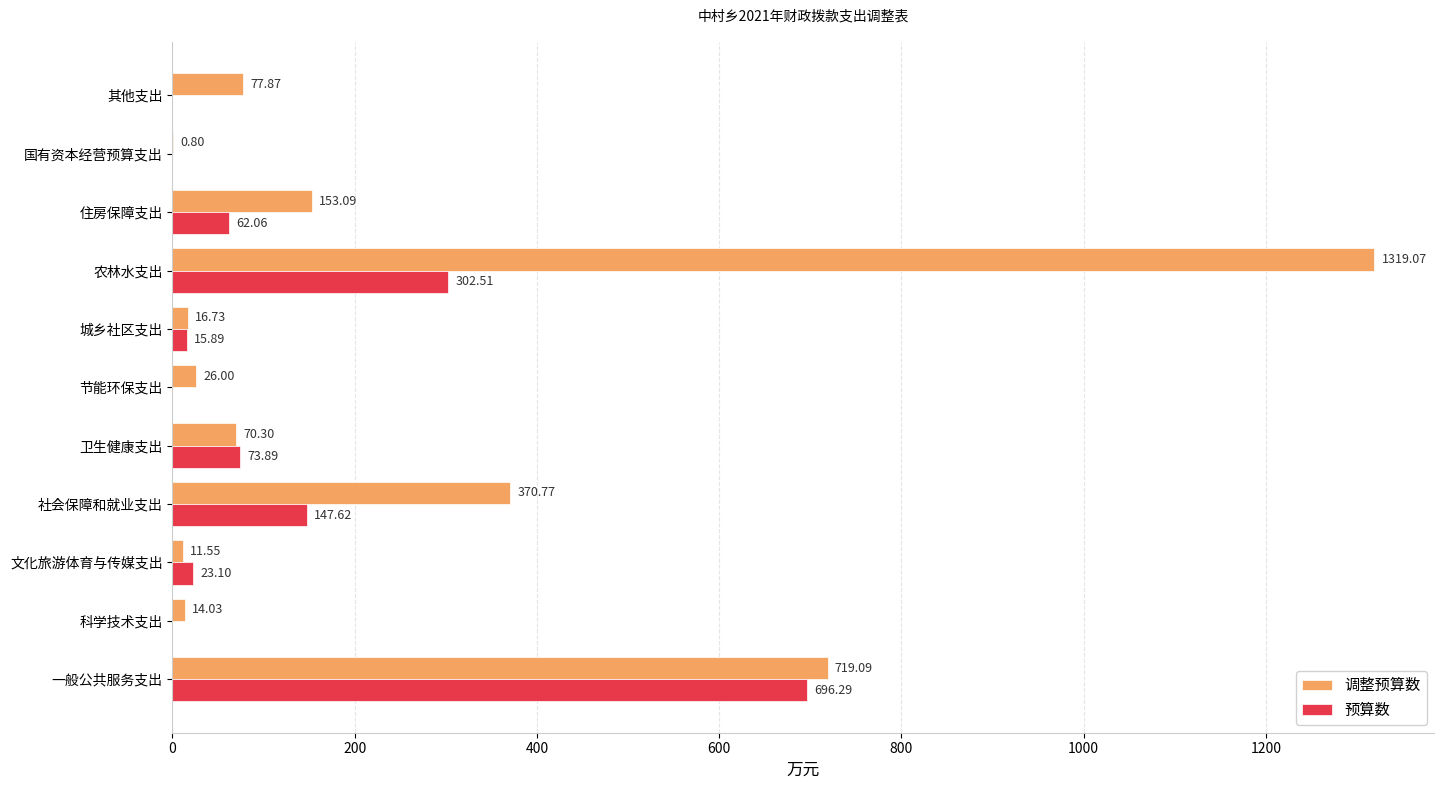

Which series has the largest range (max minus min)?

调整预算数